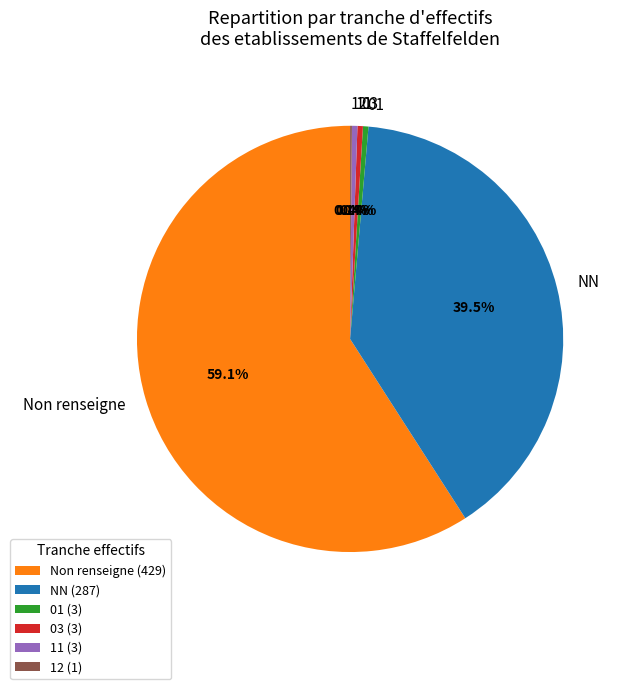

Is there a majority slice in this chart?

Yes